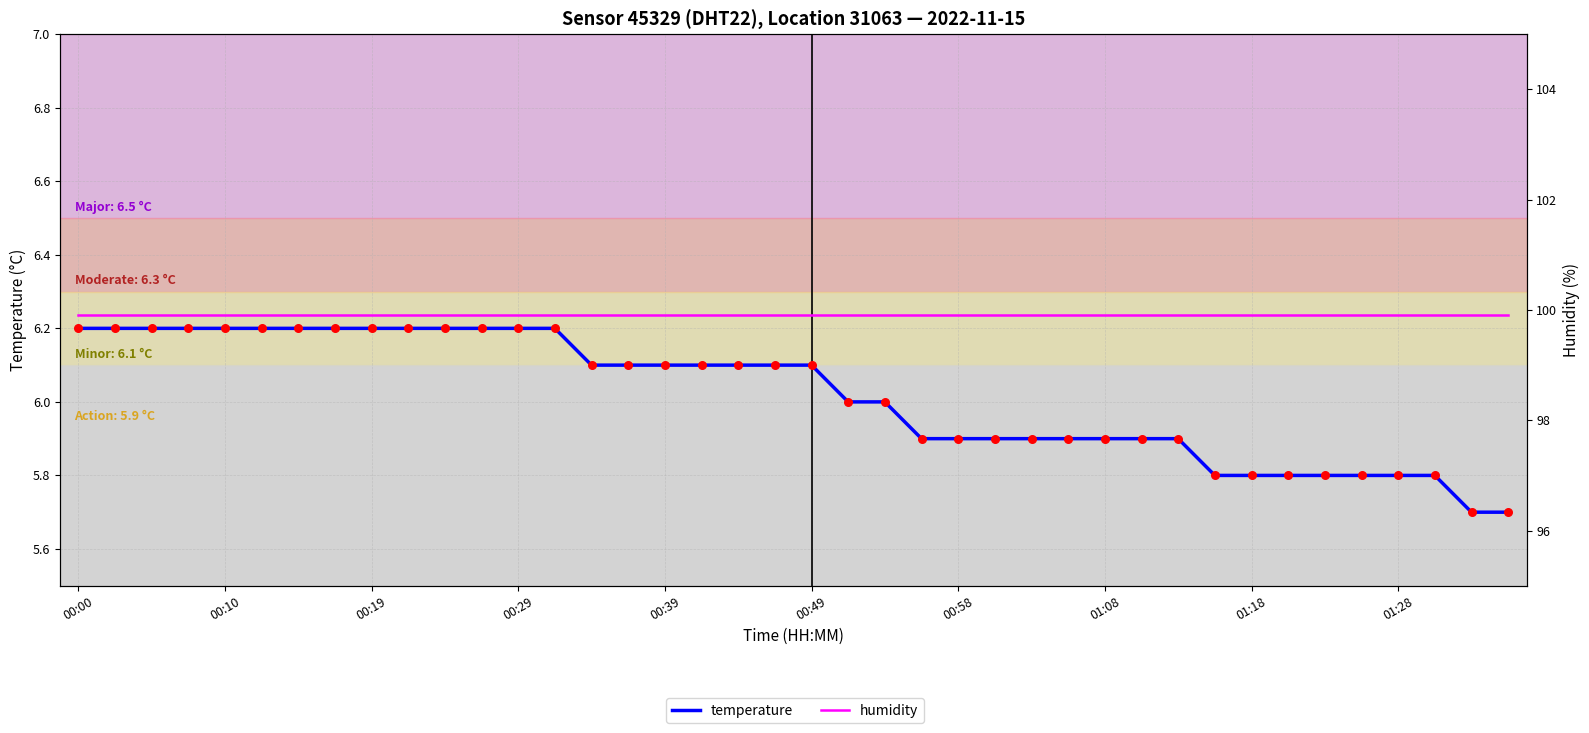

Which series has the largest total across all categories?

humidity